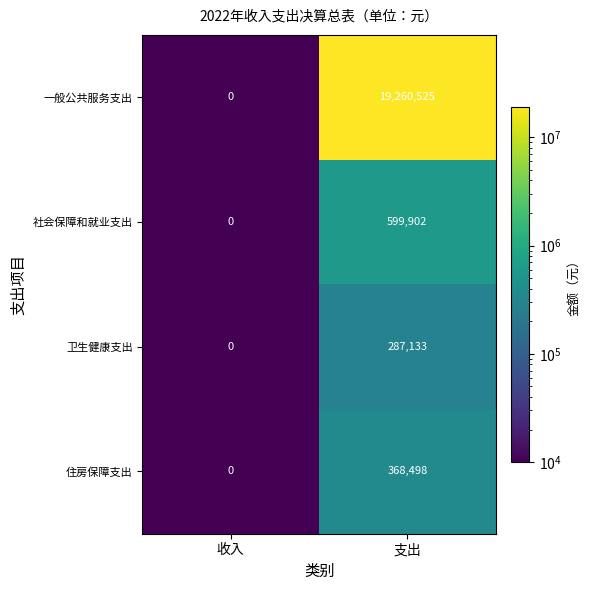

What is the sum of the 一般公共服务支出 values at 支出 and 收入?

19260525